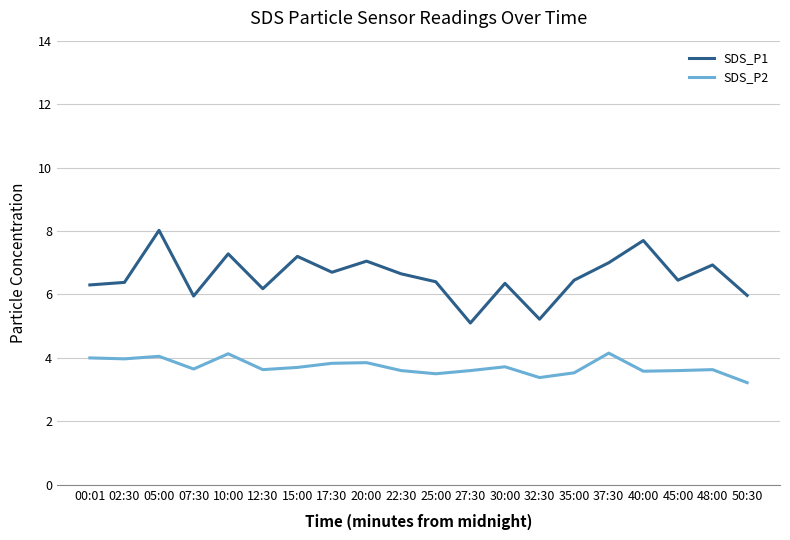

True or false: SDS_P1 and SDS_P2 cross at least once.

False